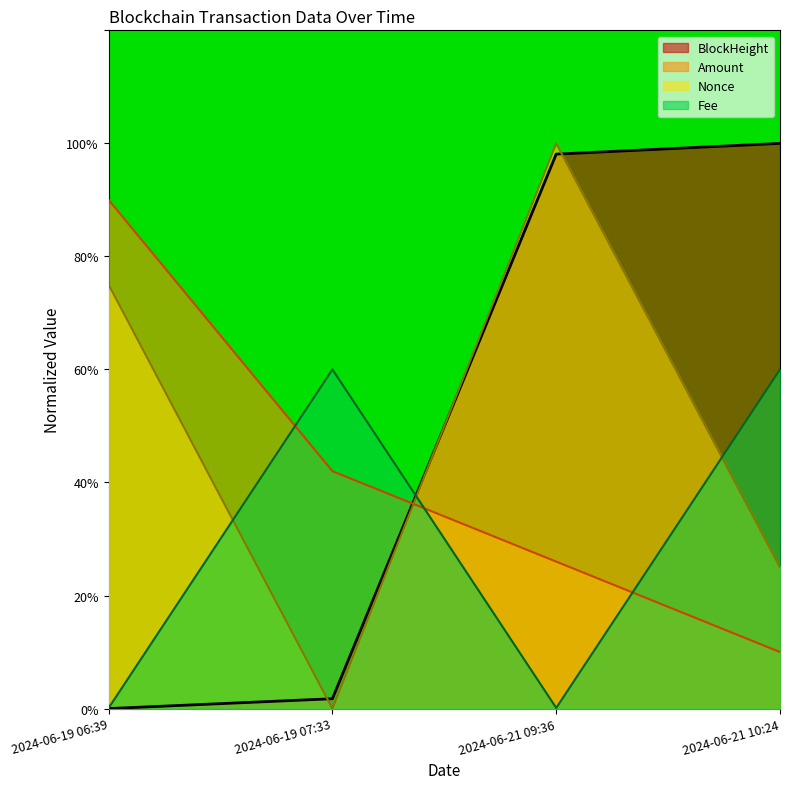

How many interior local peaks does the Fee_line series have?

1